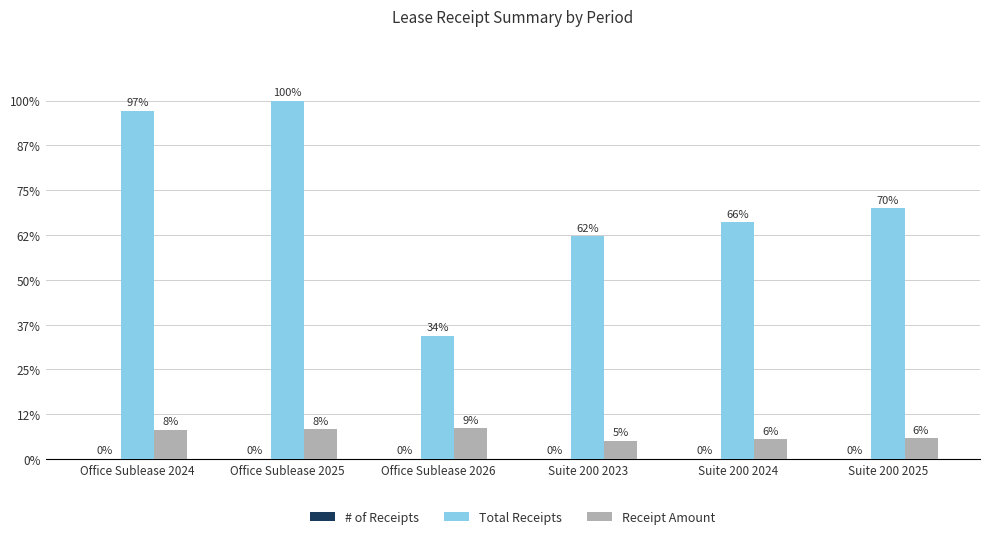

At Suite 200 2024, list the series in order from smallest to largest.

# of Receipts, Receipt Amount, Total Receipts